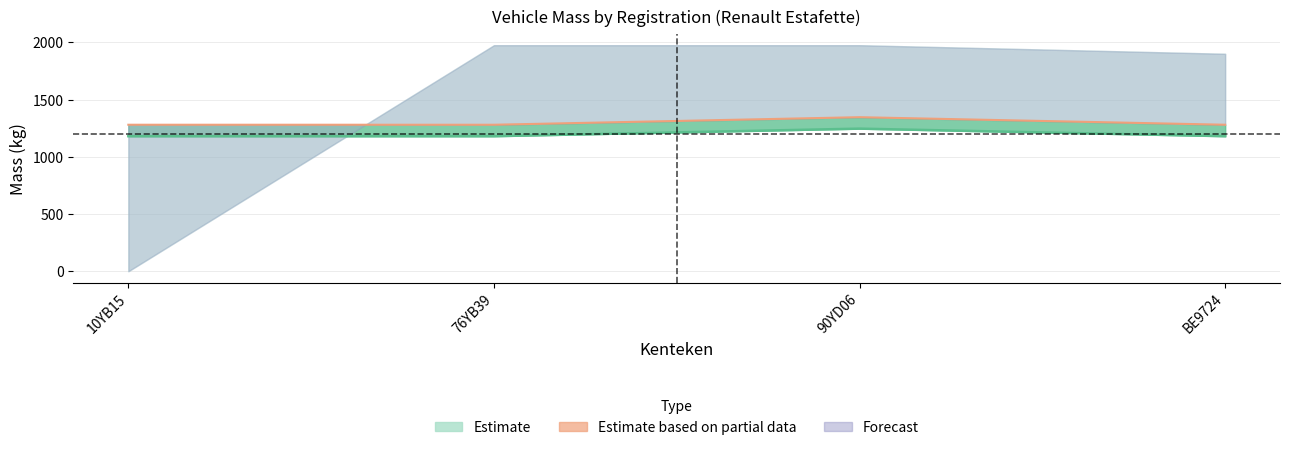

Reading left to right, extract all data points from this chart.

massa_ledig_voertuig: 10YB15=1180	76YB39=1180	90YD06=1246	BE9724=1180
massa_rijklaar: 10YB15=1280	76YB39=1280	90YD06=1346	BE9724=1280